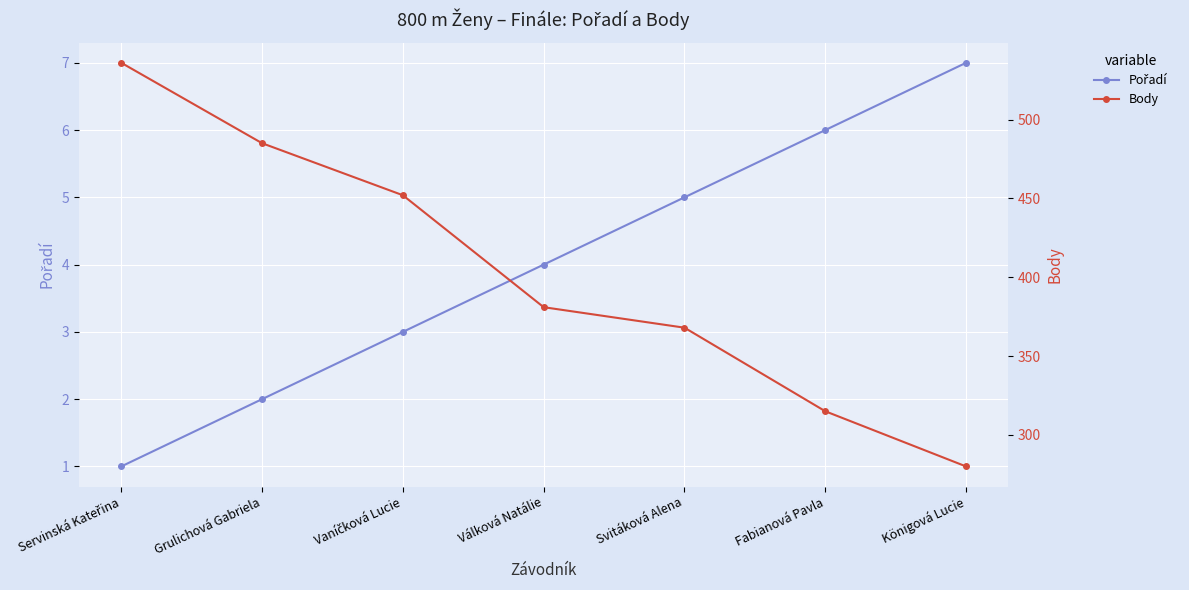

What are all the series names shown in the legend?

Pořadí, Body